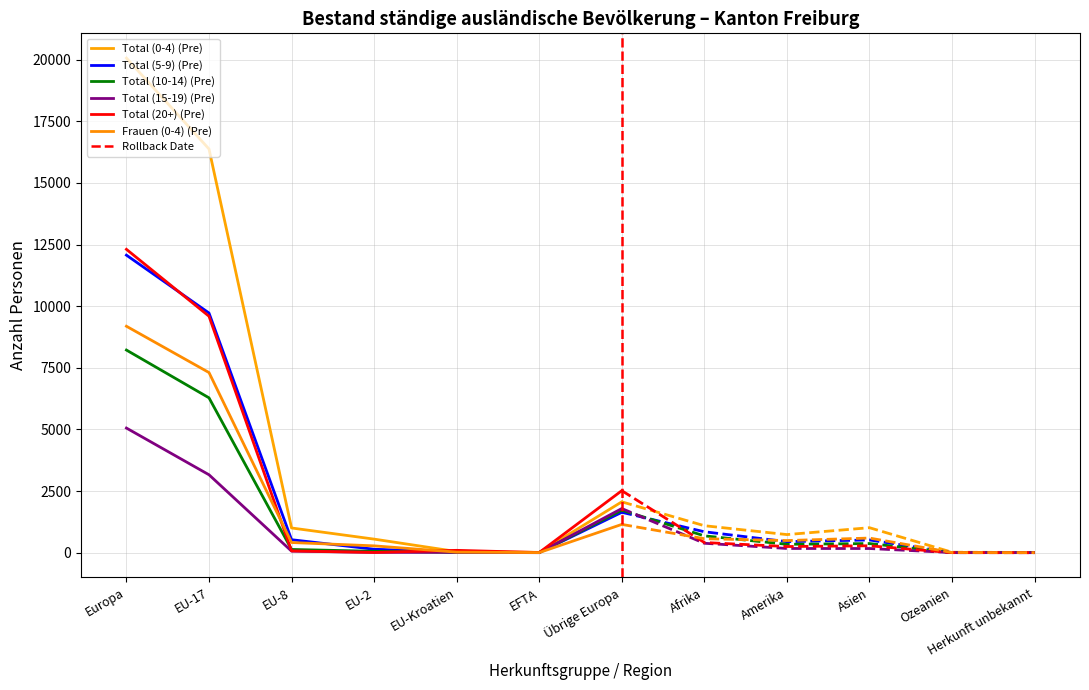

Is it true that Total (0-4) equals 4429 at EU-17?

False